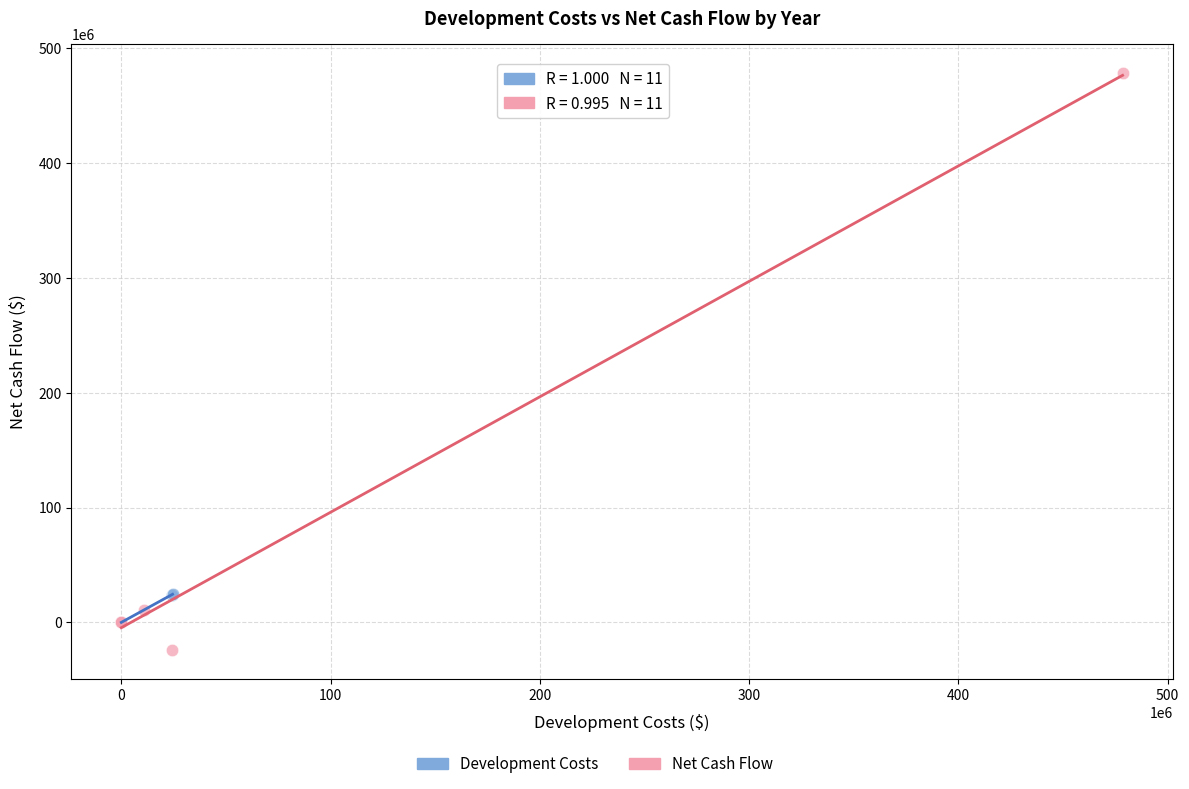

Which series contains the lowest Y value?

Net Cash Flow